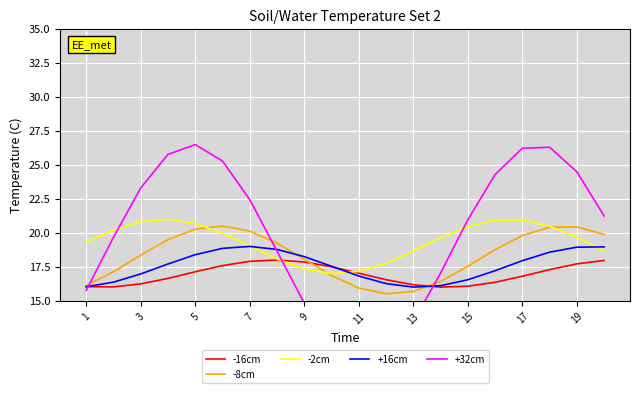

Which series has the largest total across all categories?

+32cm